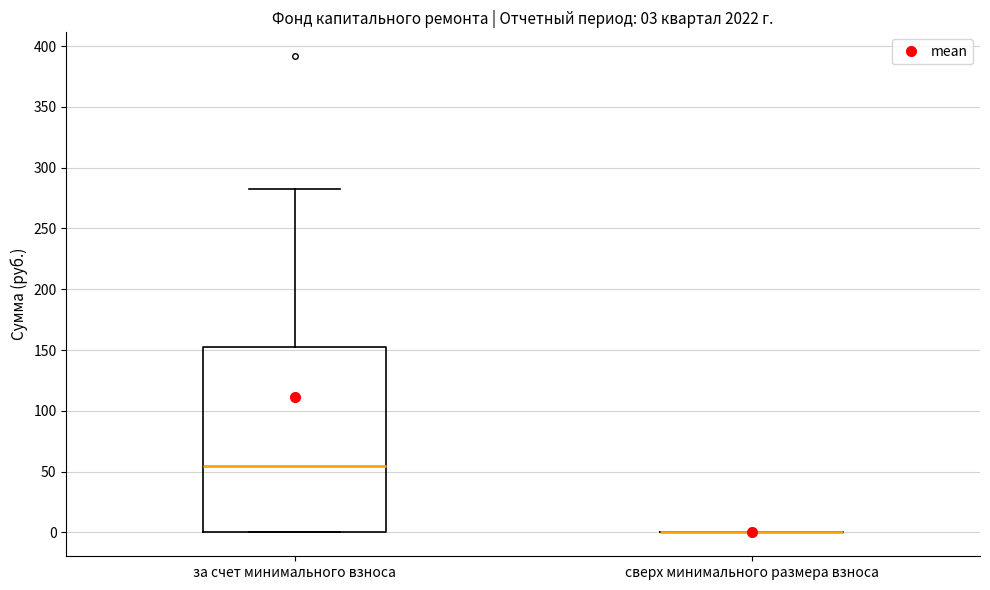

Which box is the tallest, from its lower edge to its upper edge?

за счет минимального взноса